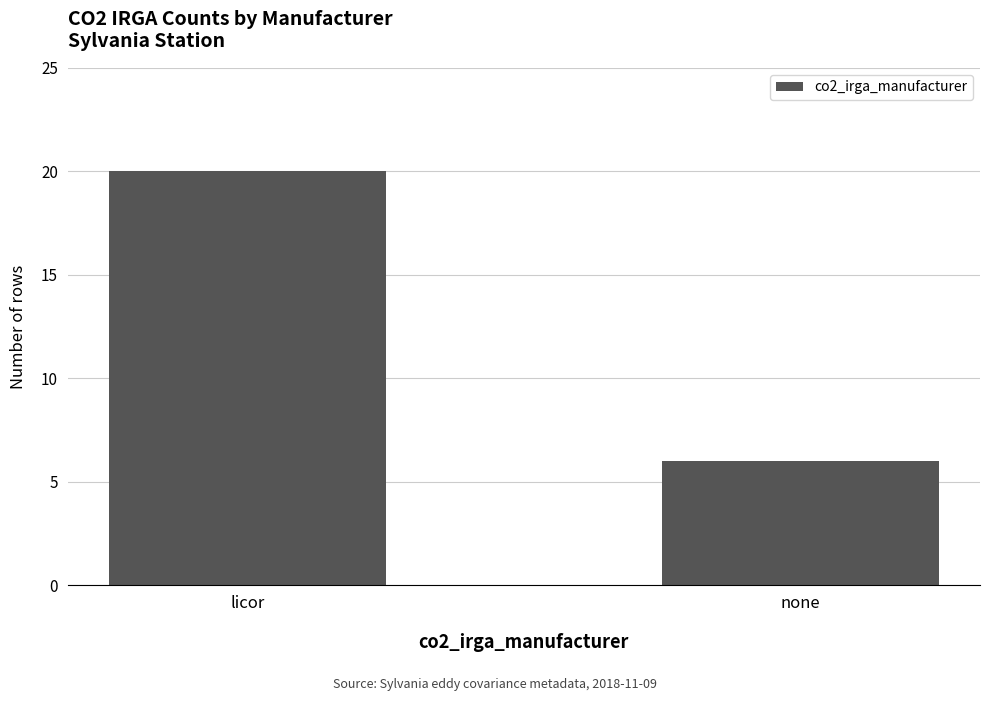

List the labels in order of value, smallest first.

none, licor